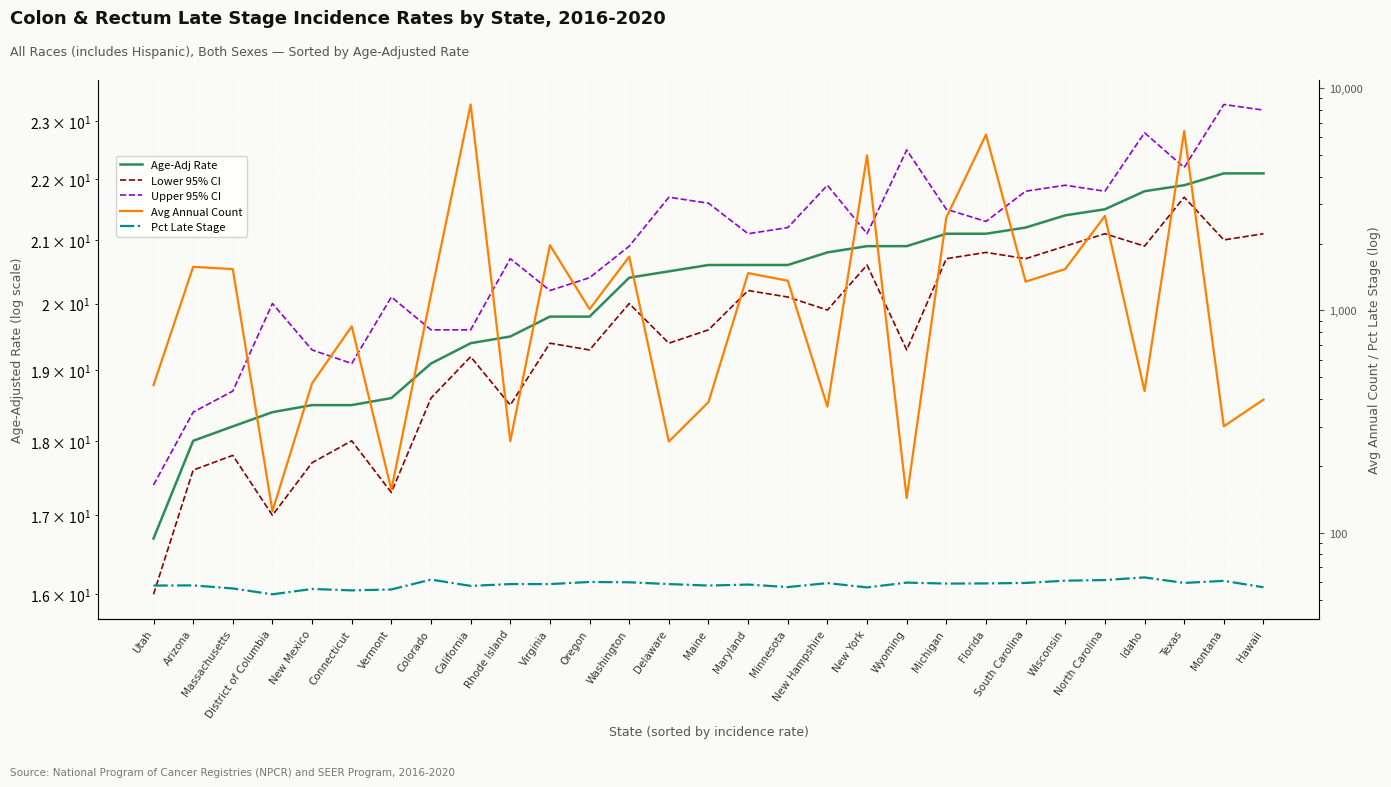

Where is the first local maximum for Lower 95% CI?

Massachusetts